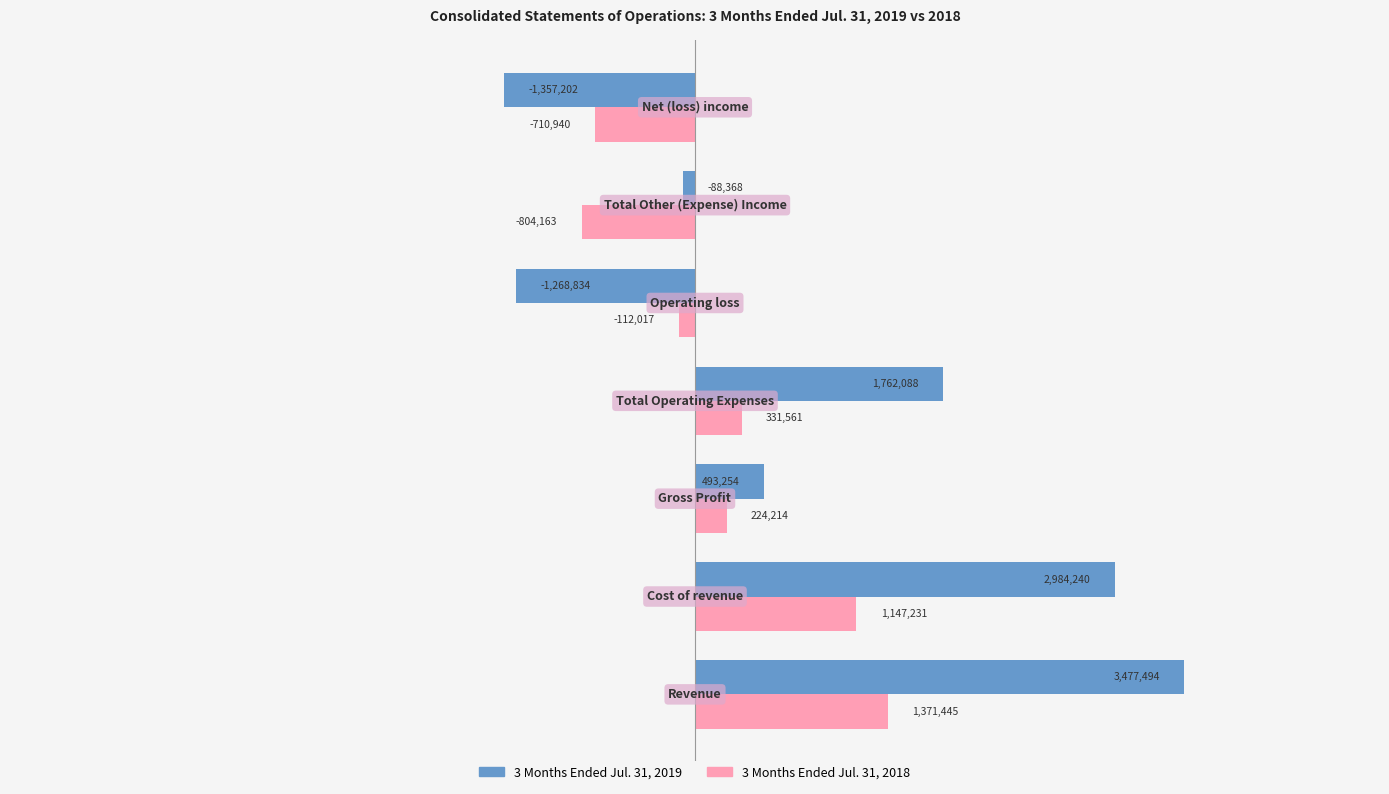

What are all the series names shown in the legend?

3 Months Ended Jul. 31, 2019, 3 Months Ended Jul. 31, 2018